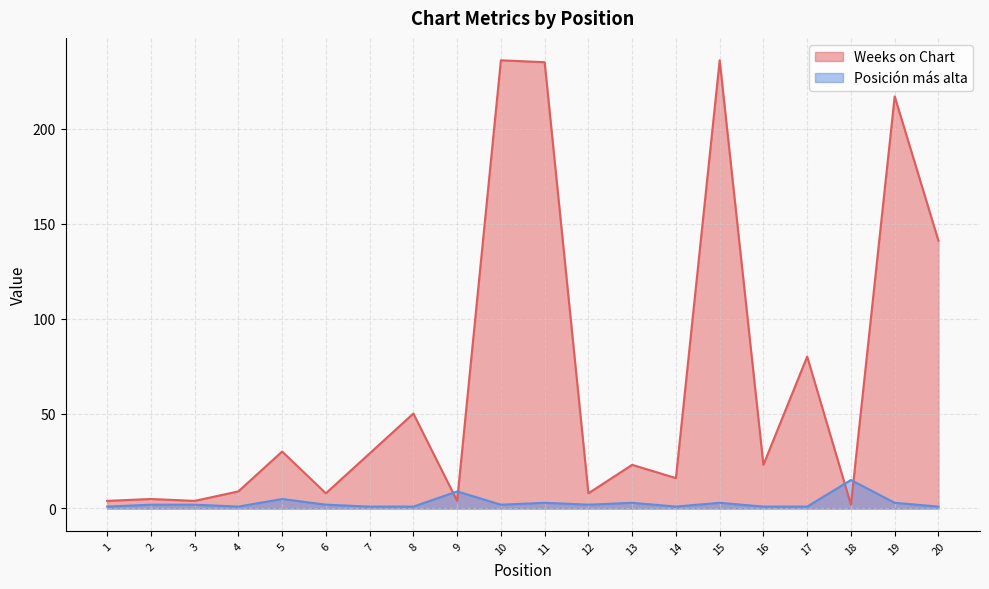

The Weeks on Chart series shows 30 at 17. True or false?

False